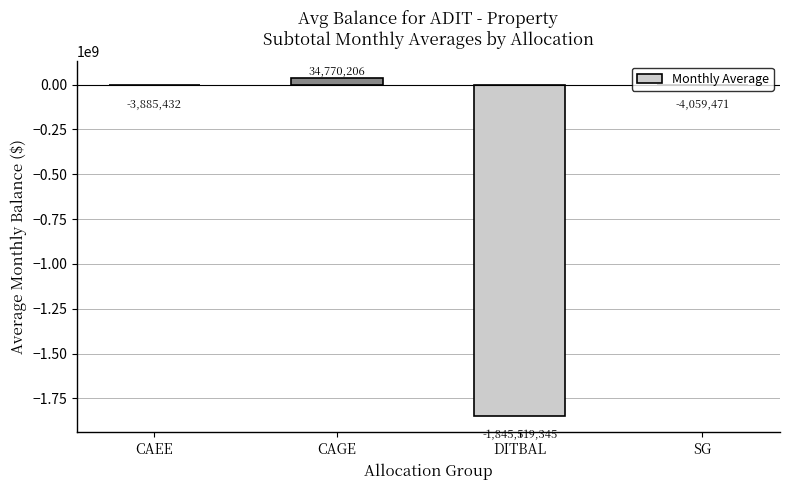

How many data points are above -3885432?

1